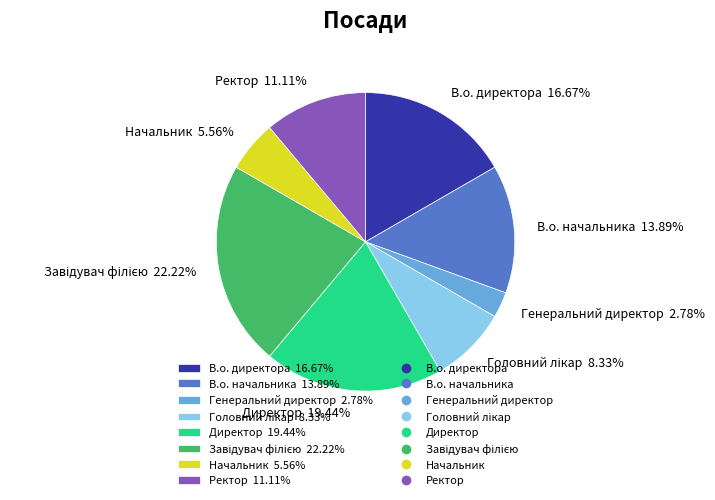

Which category has the smallest portion of the pie?

Генеральний директор